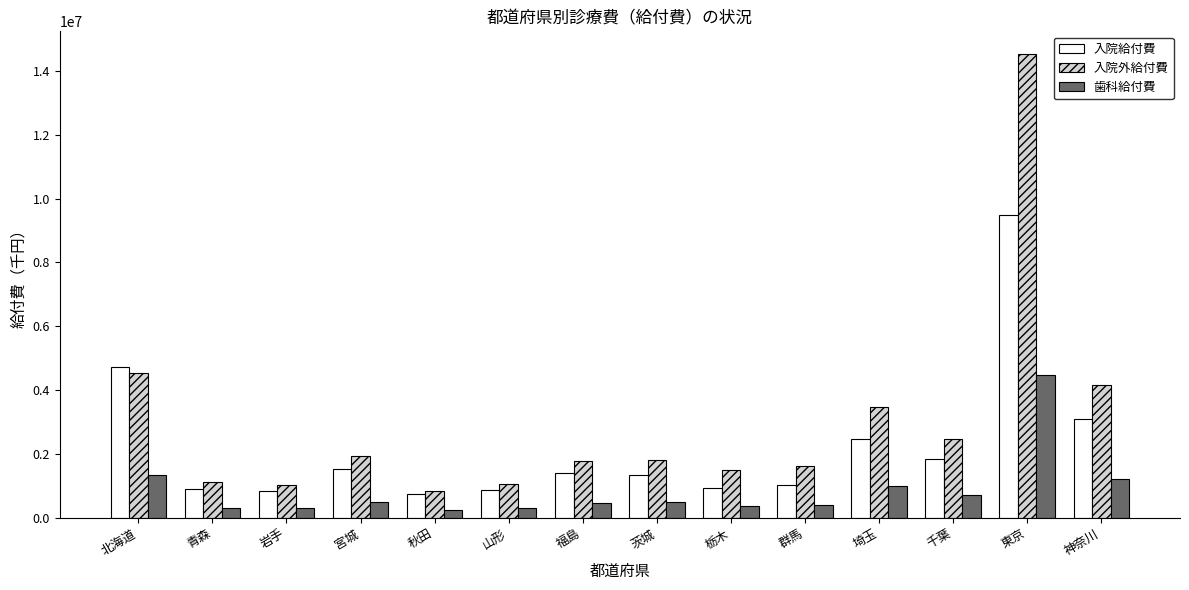

How many distinct data groups are displayed?

3